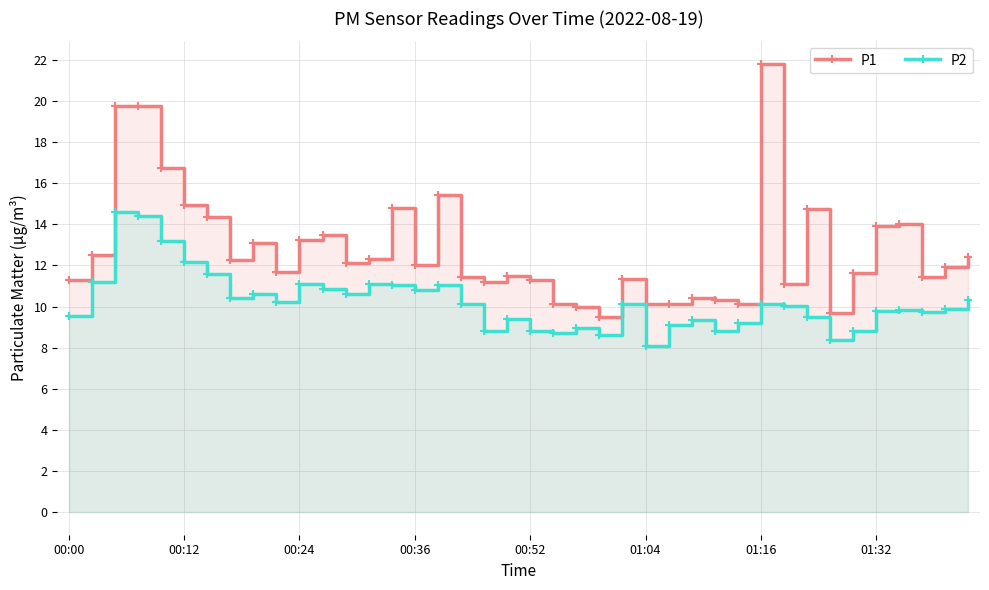

Rank the series by their maximum value, from lowest to highest.

P2, P1